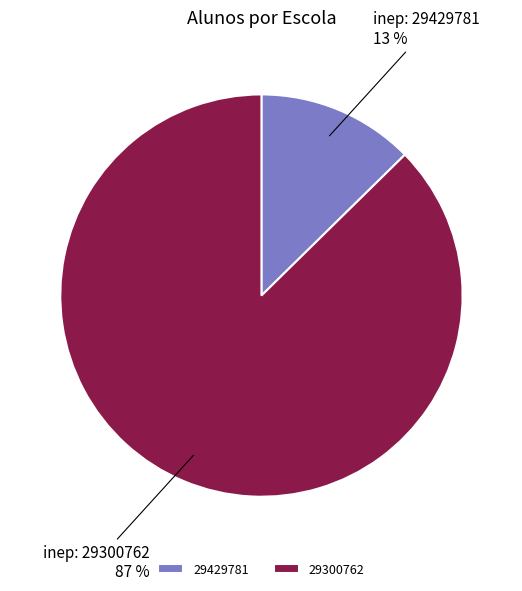

To the nearest percent, what is the combined percentage of 29300762 and 29429781?

100%